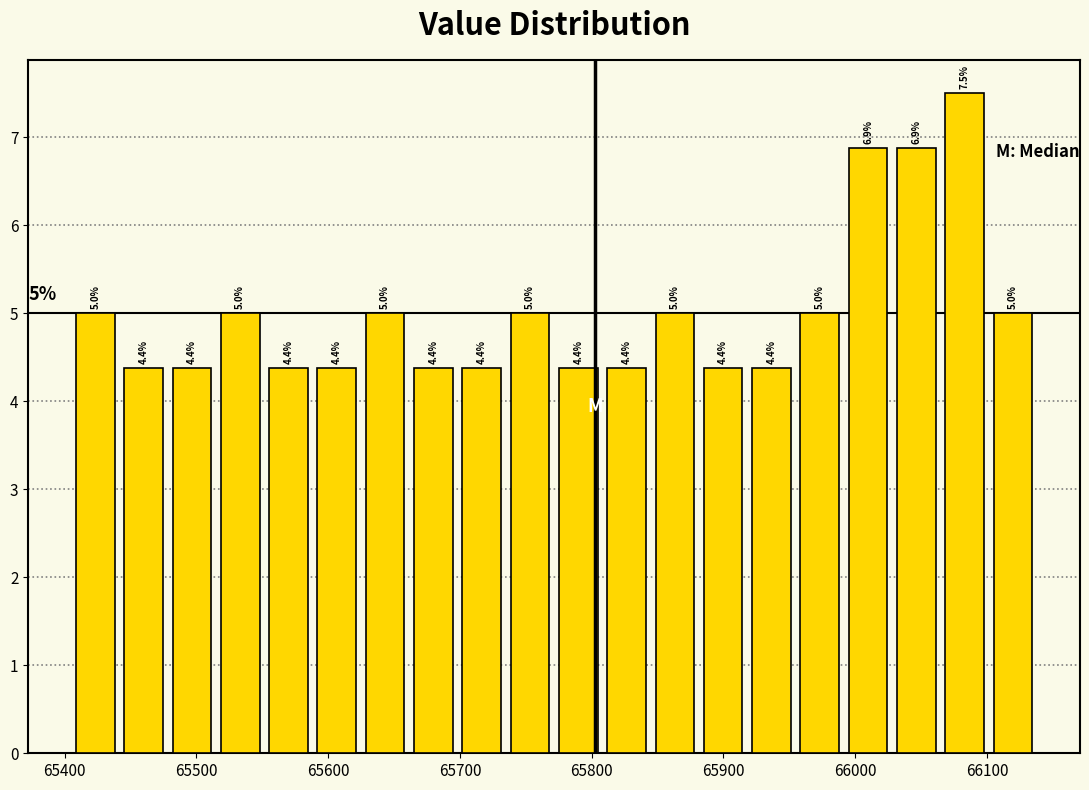

Read against the x-axis, roughly where is the centre of the tallest bar?

66080